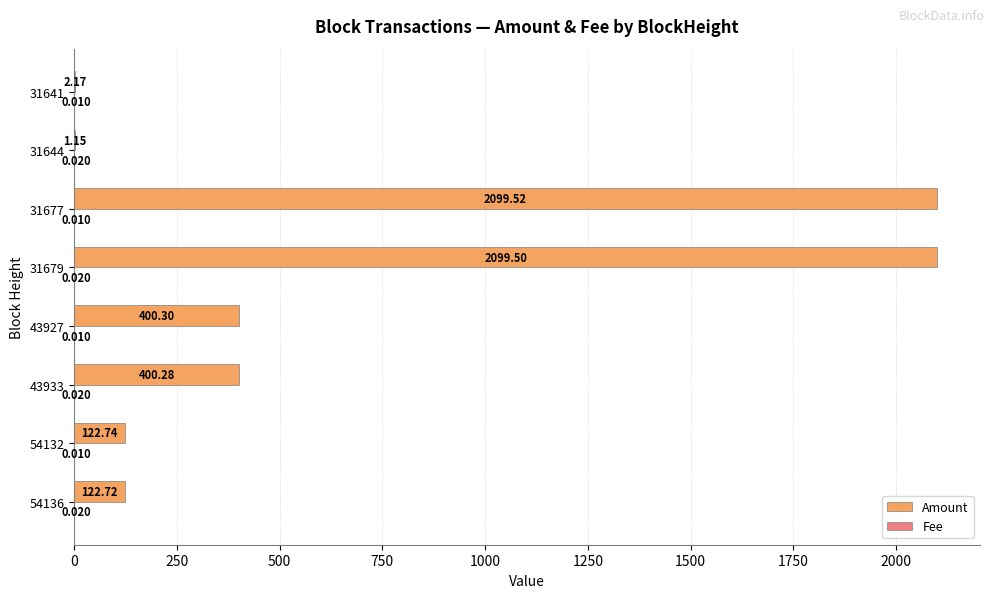

Which series changed the most between 43933 and 31641?

Amount